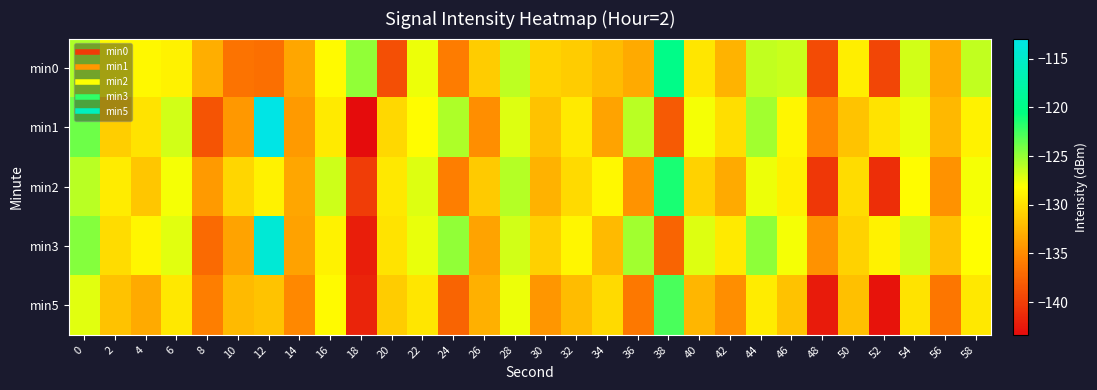

Which series changed the most between 8 and 52?

min1